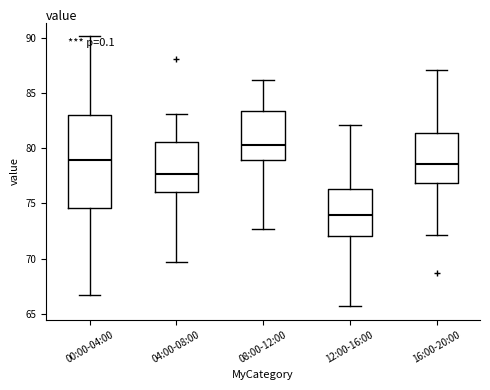

Which box's median line is the highest?

08:00-12:00